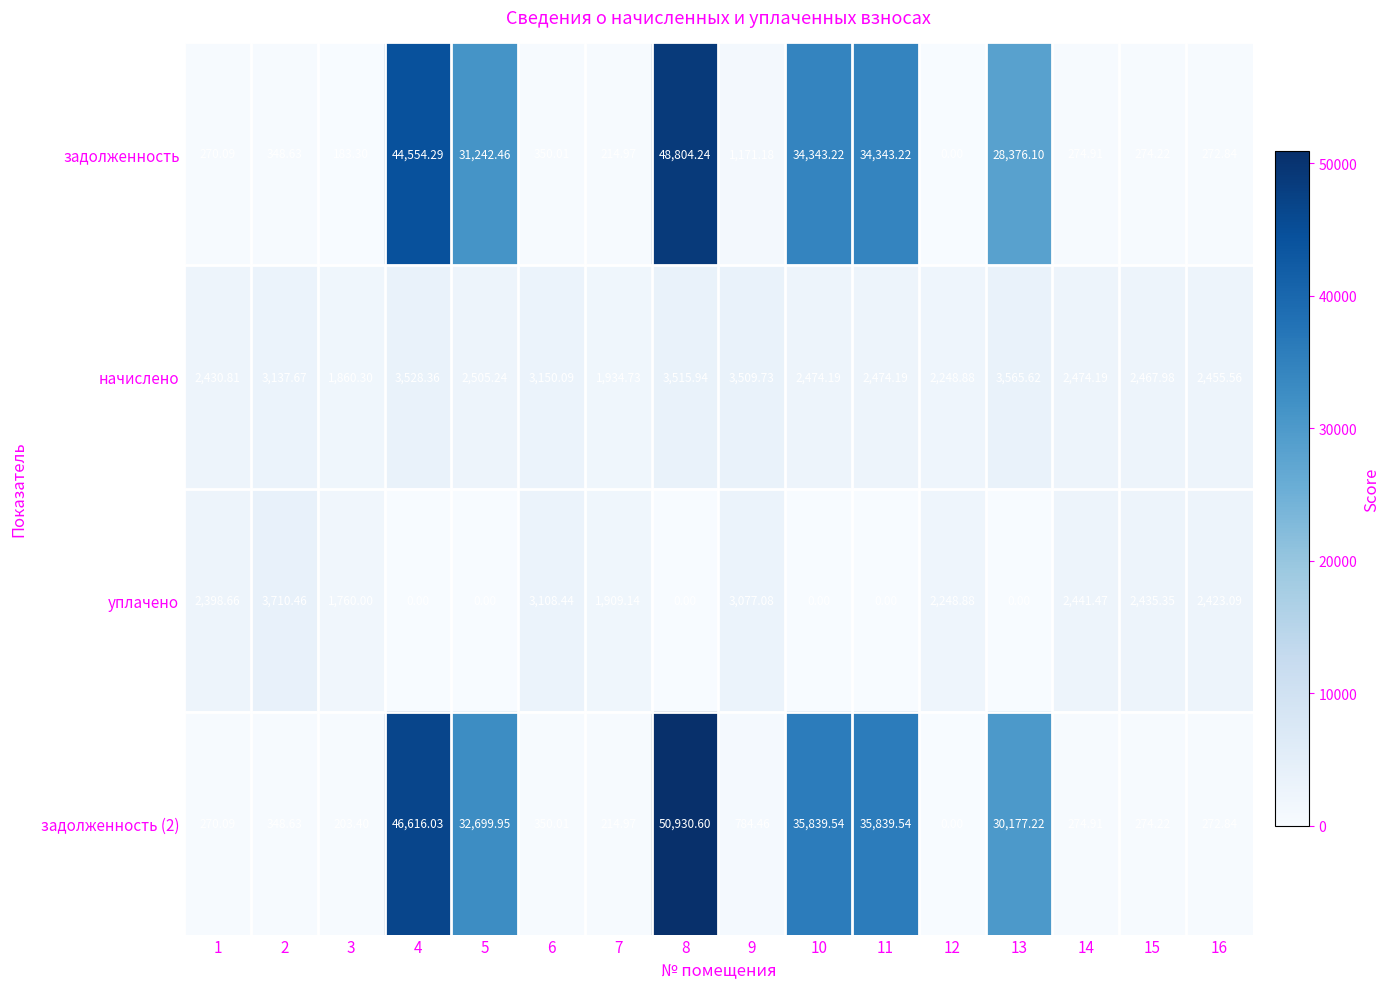

At 3, list the series in order from smallest to largest.

задолженность, задолженность (2), уплачено, начислено